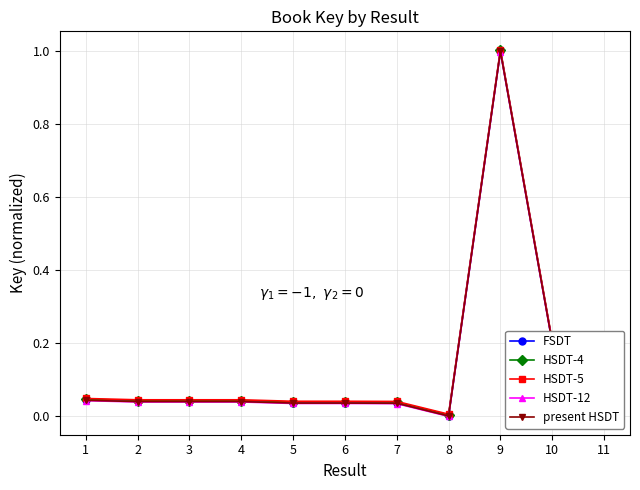

Which label corresponds to the smallest value in the chart?

8